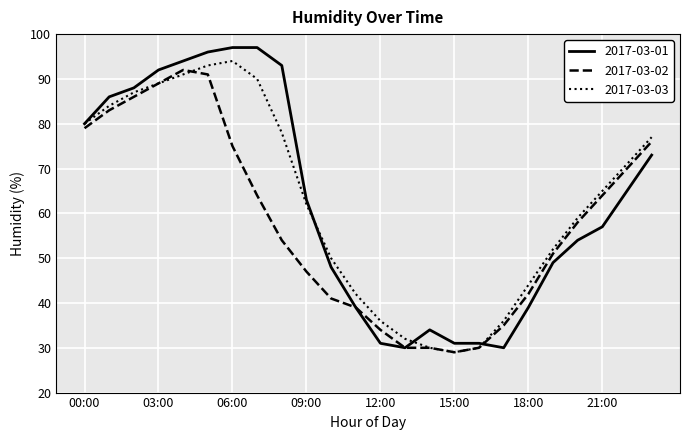

How many series are shown in this chart?

3